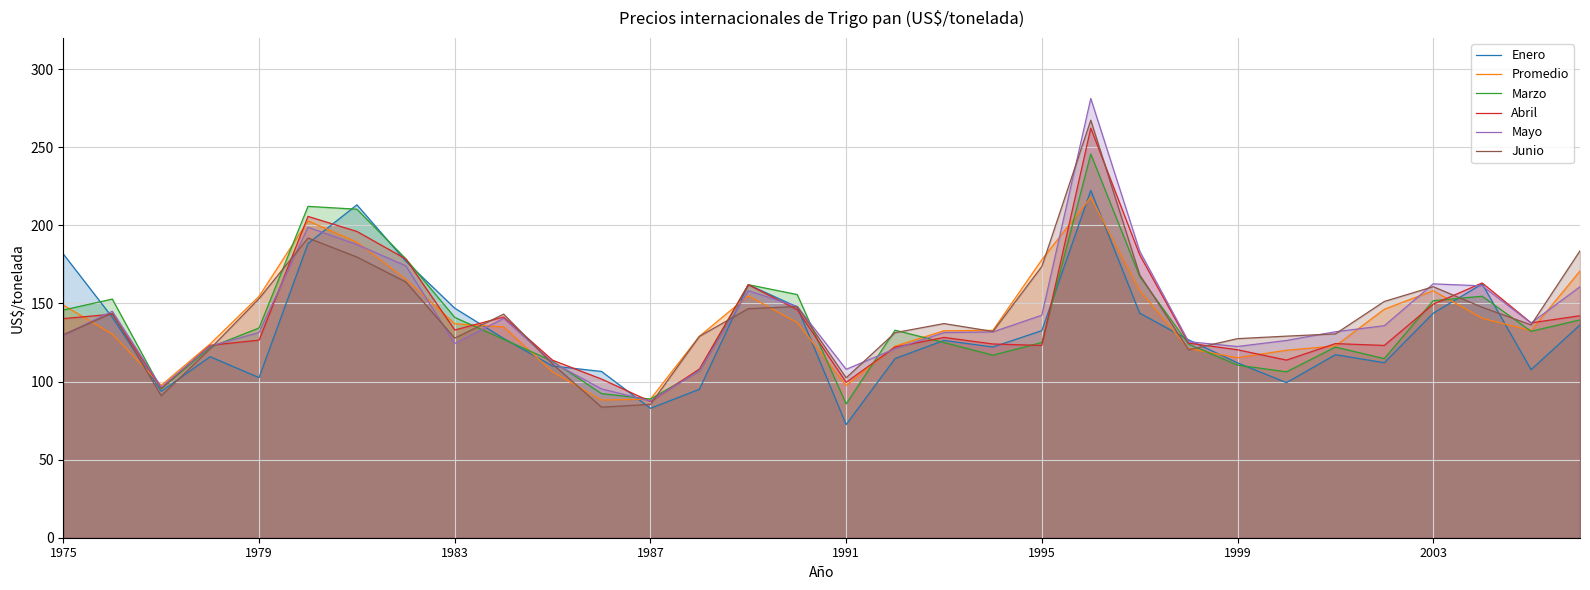

What is the value of the Junio point at the 5th from the left?

153.1